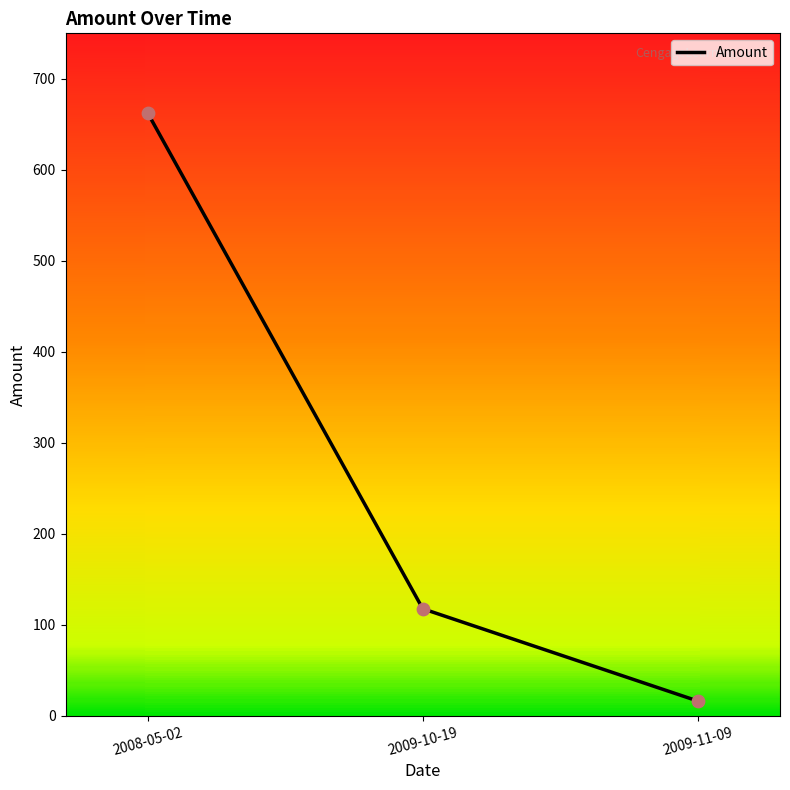

Between 2008-05-02 and 2009-10-19, which is larger?

2008-05-02